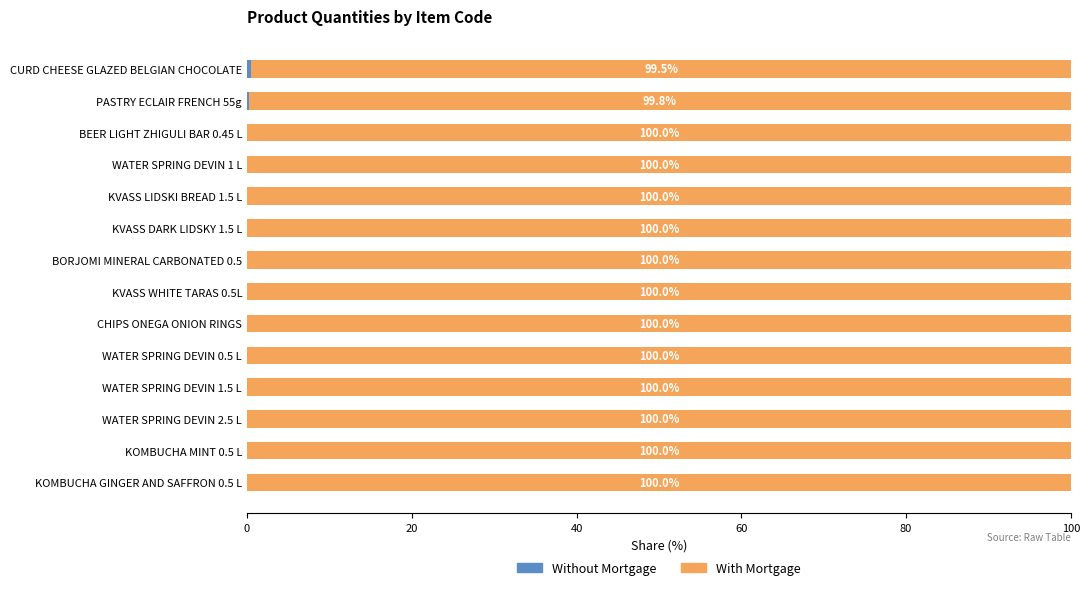

What is the total value across all series at KOMBUCHA GINGER AND SAFFRON 0.5 L?

100.0